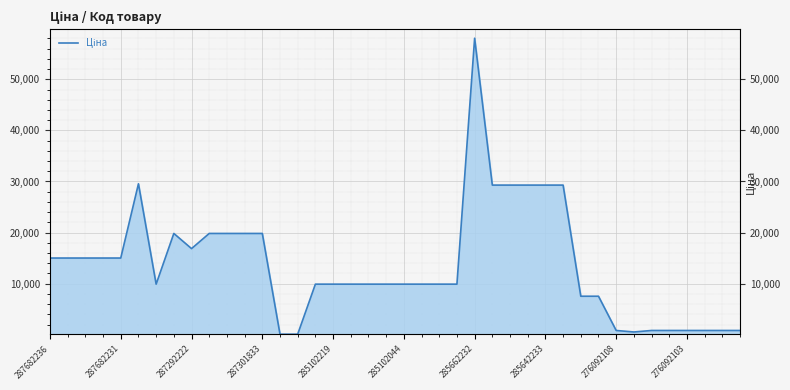

True or false: the data shows 9908.5 at 285102219.

True